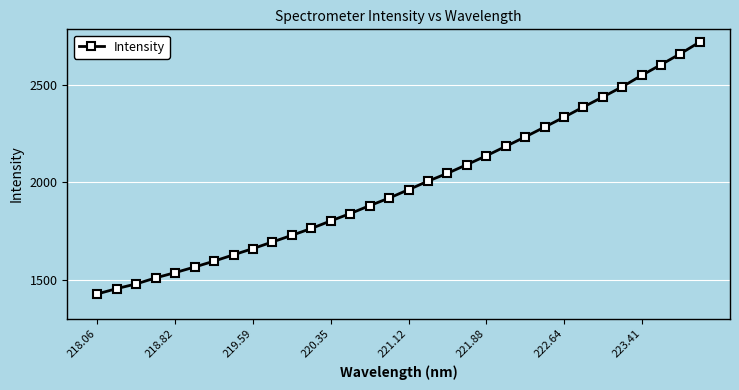

What is the value of the 30th point from the left?

2604.2